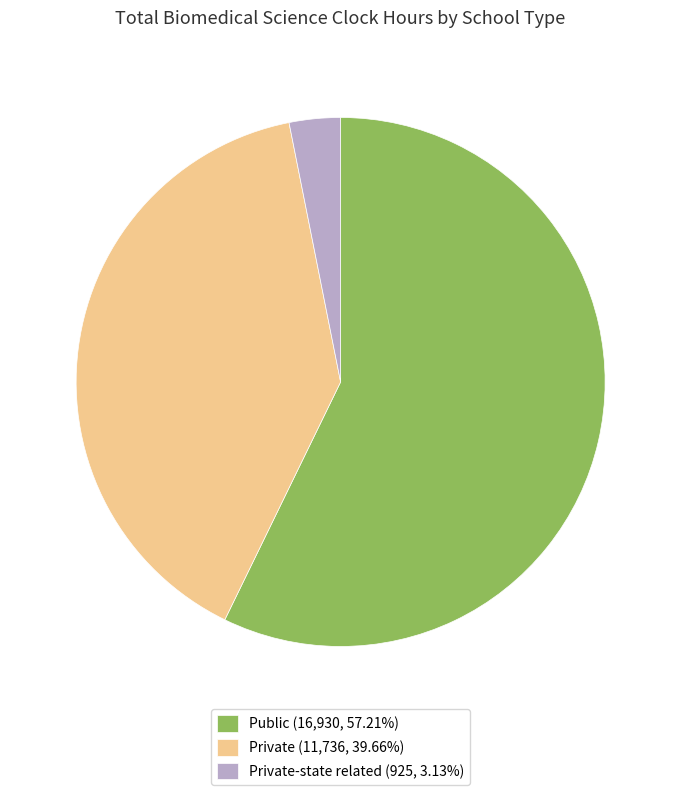

Do Private (11,736, 39.66%) and Private-state related (925, 3.13%) together represent more than half of the pie?

No